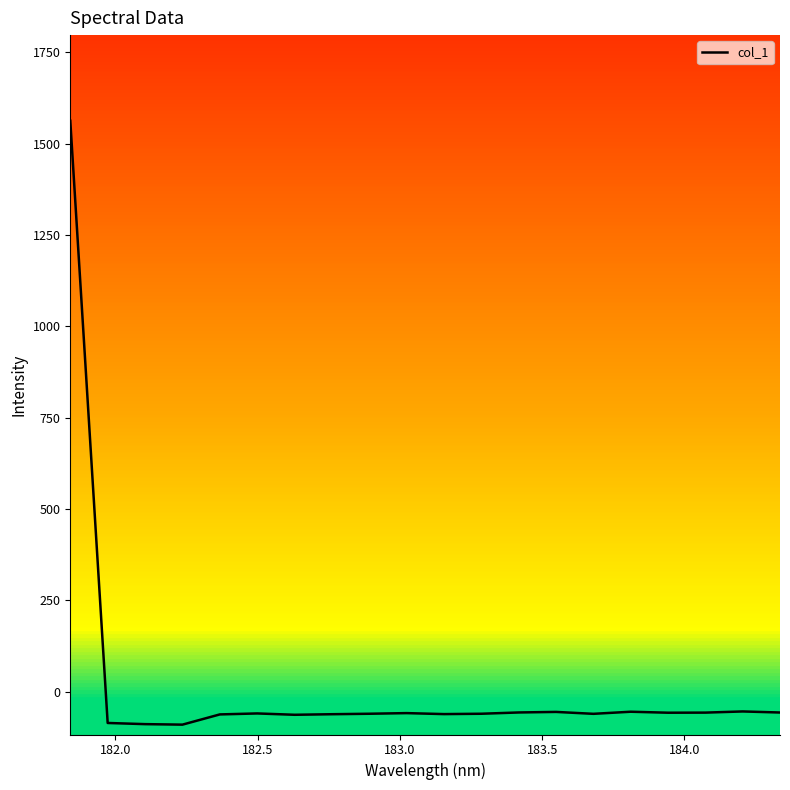

What is the difference between the maximum and minimum values?

1653.1